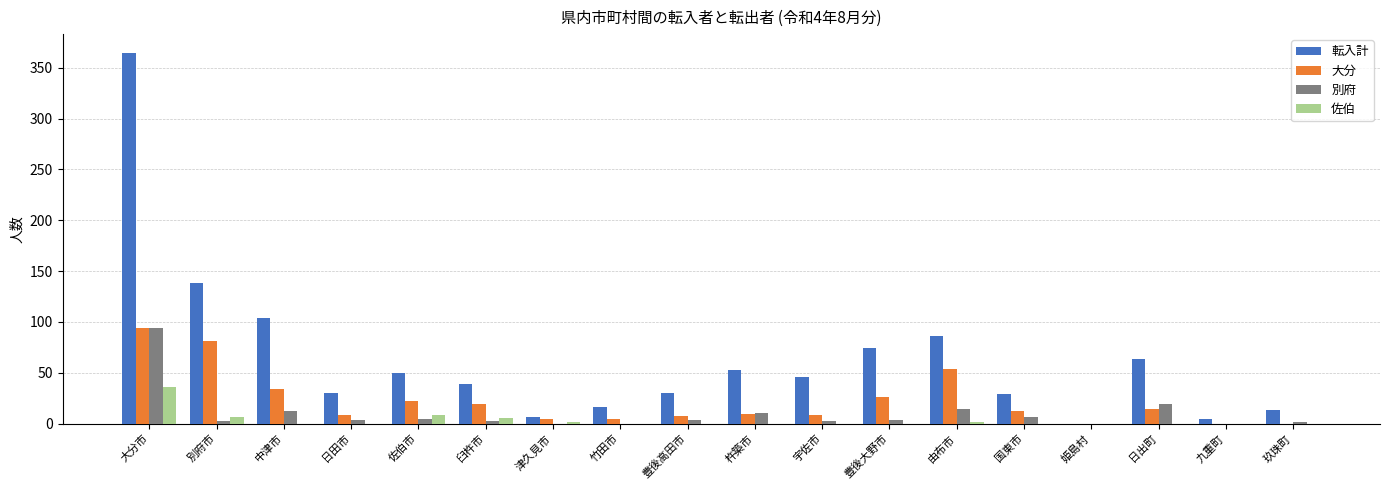

Which series has the largest total across all categories?

転入計